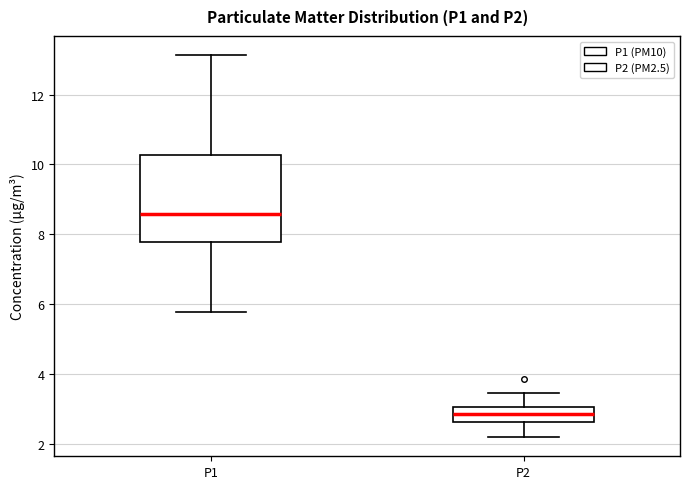

Which box's median line is the highest?

P1